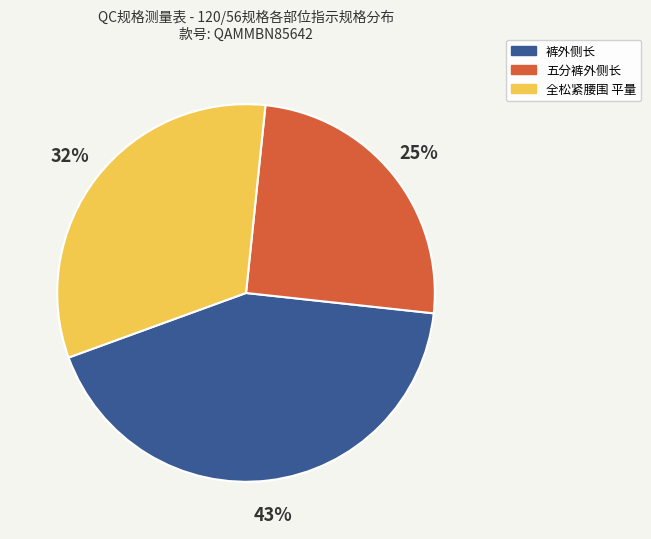

To the nearest percent, what is the difference between the largest and smallest slice percentages?

18%